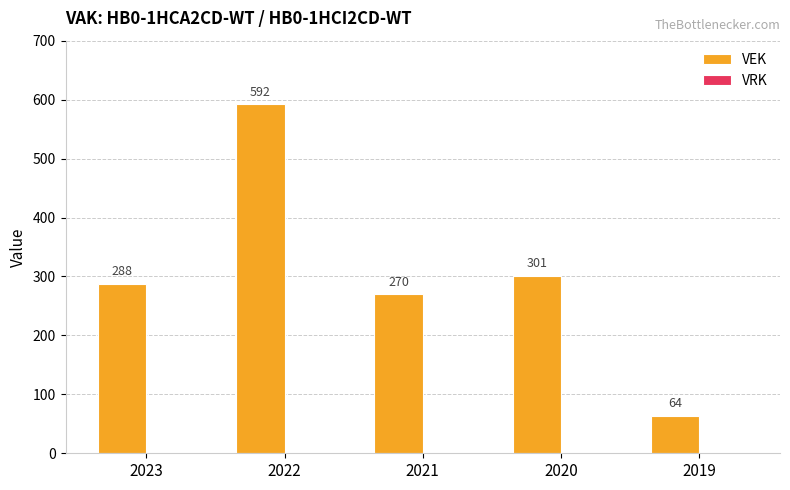

Count the number of categories in the chart.

5